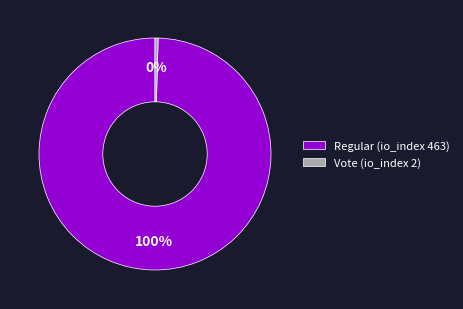

Rank the categories by value from highest to lowest.

Regular (io_index 463), Vote (io_index 2)